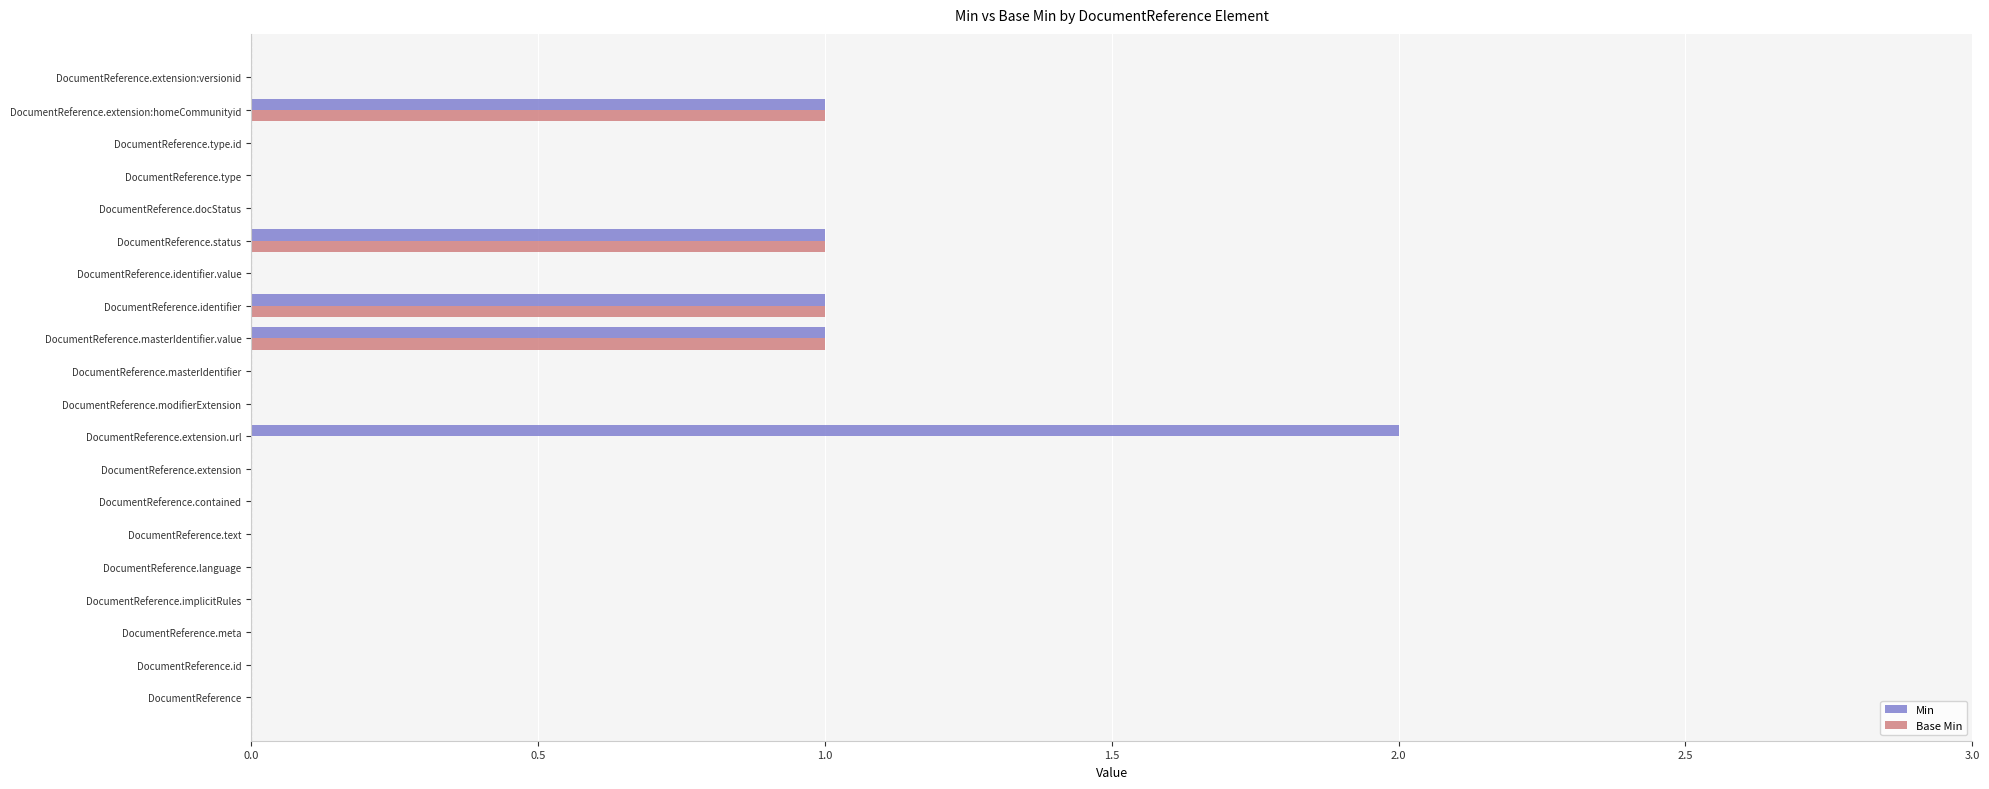

Is it true that Min equals -1 at DocumentReference.identifier.value?

False